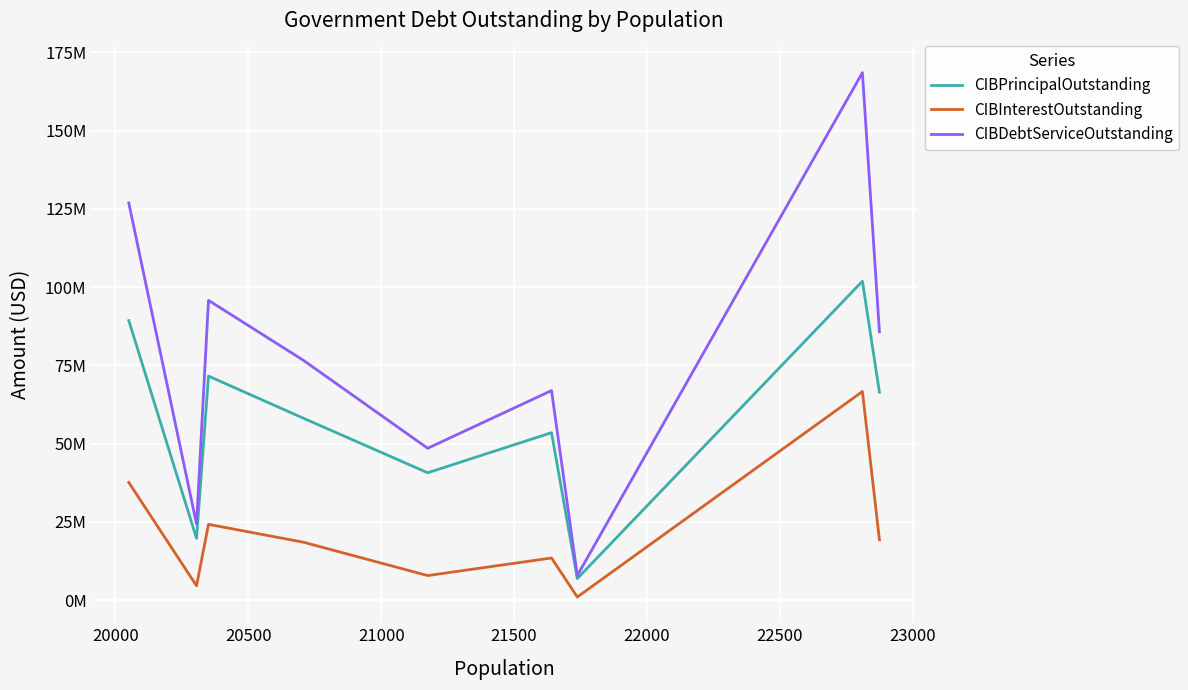

Is this an area chart (filled region under the line)?

No